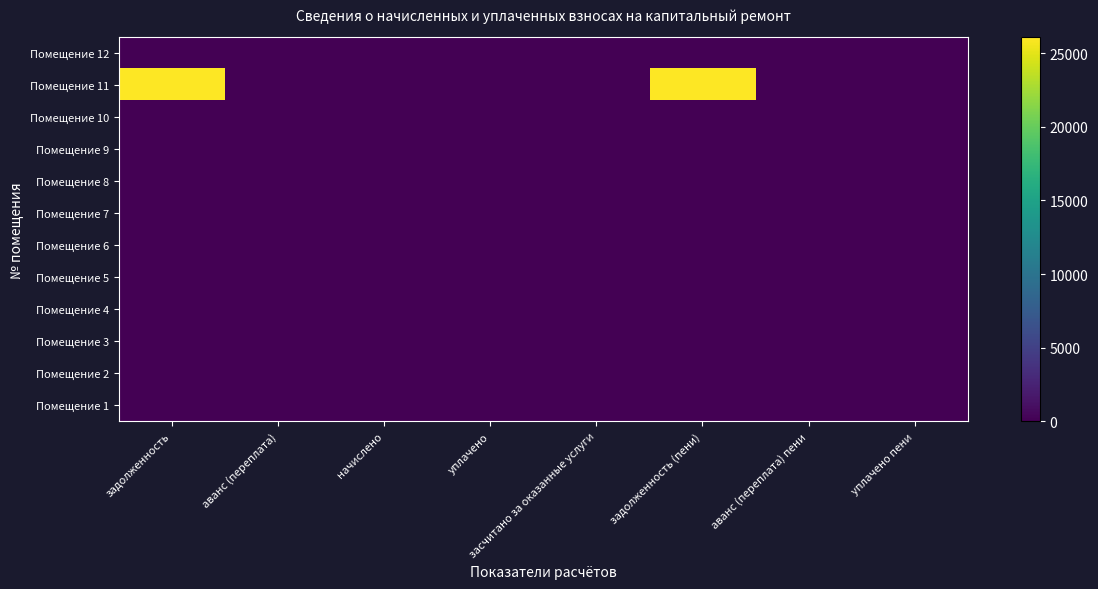

Between засчитано за оказанные услуги and аванс (переплата) пени, which series saw the biggest shift?

Помещение 1